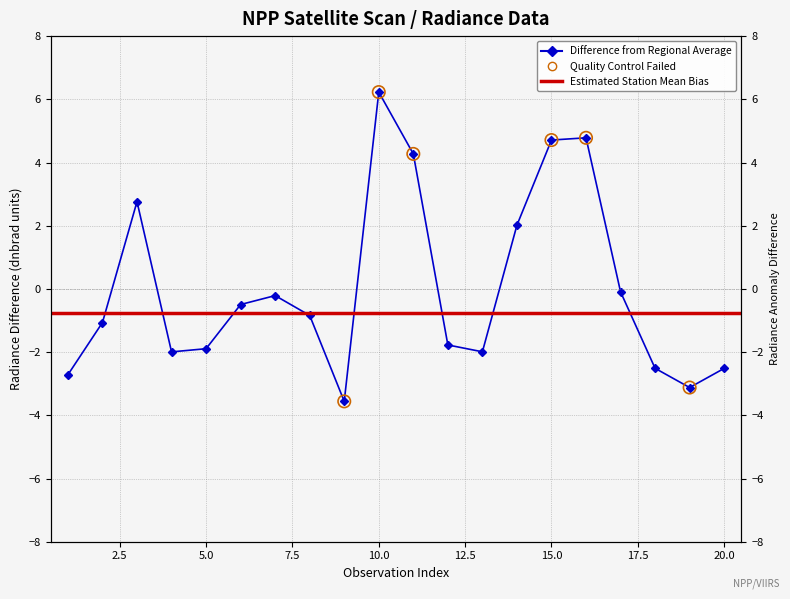

Which has a higher value, 5 or 14?

14